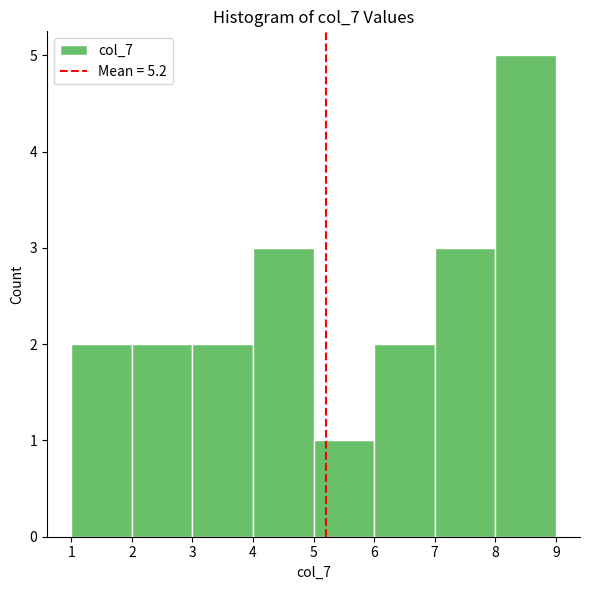

Reading left to right, list every bar in this chart as the range it spans on the x-axis followed by its height. The values are not printed on the chart, so give them approximately, as read against the axis.

1 to 2: 2
2 to 3: 2
3 to 4: 2
4 to 5: 3
5 to 6: 1
6 to 7: 2
7 to 8: 3
8 to 9: 5